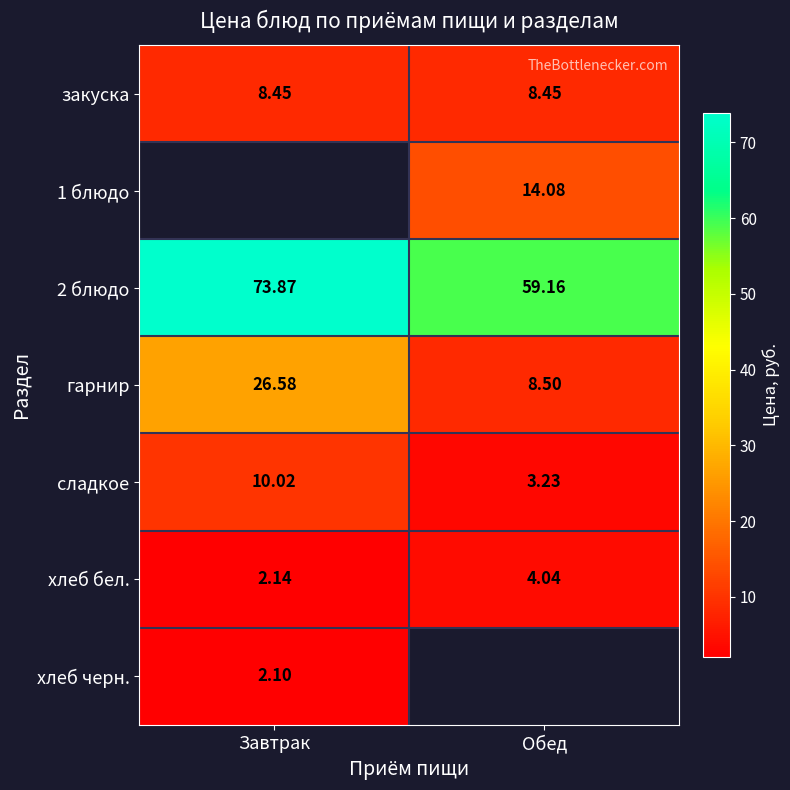

Is it true that хлеб бел. equals 3.1 at Завтрак?

False